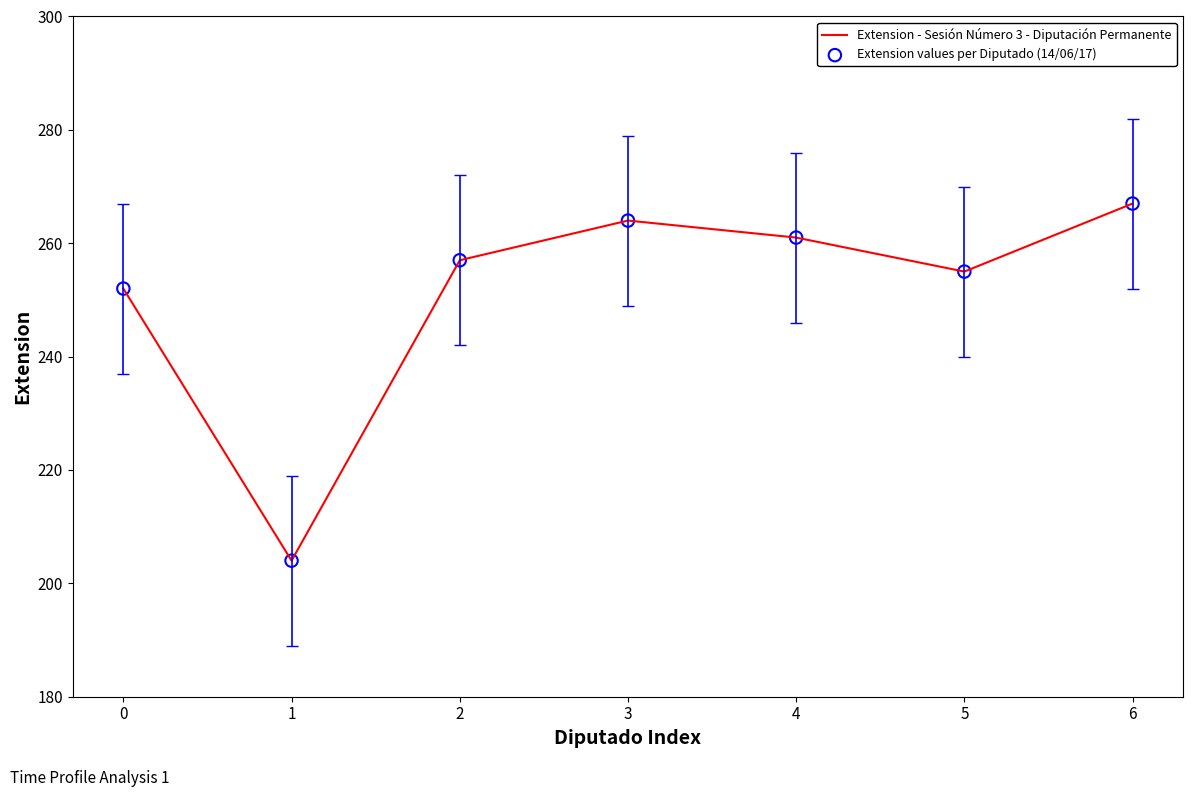

What is the ratio of the value at 1 to the value at 5?

0.8